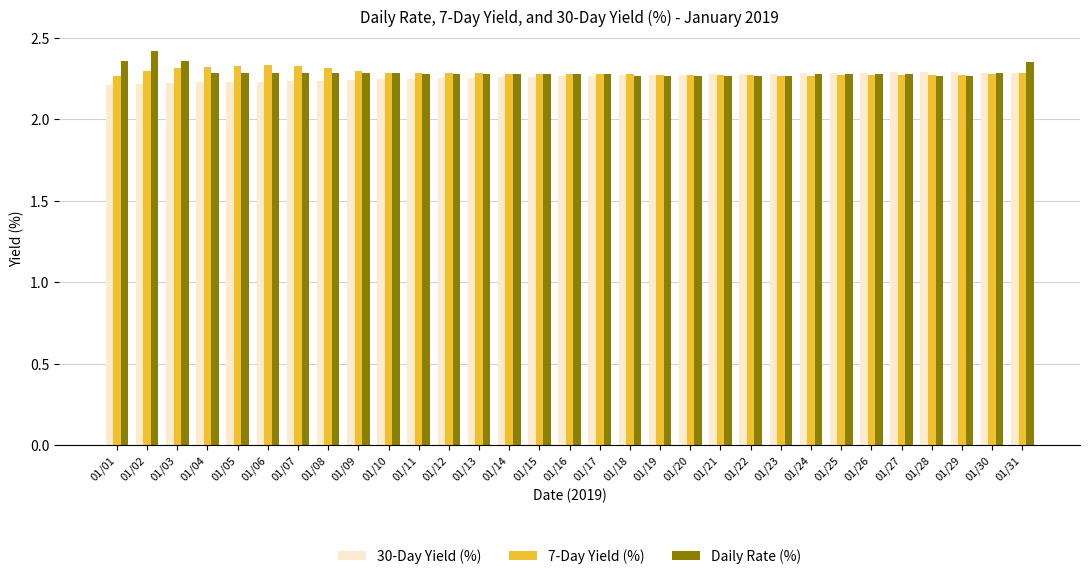

At which label does Daily Rate (%) reach its peak?

01/02